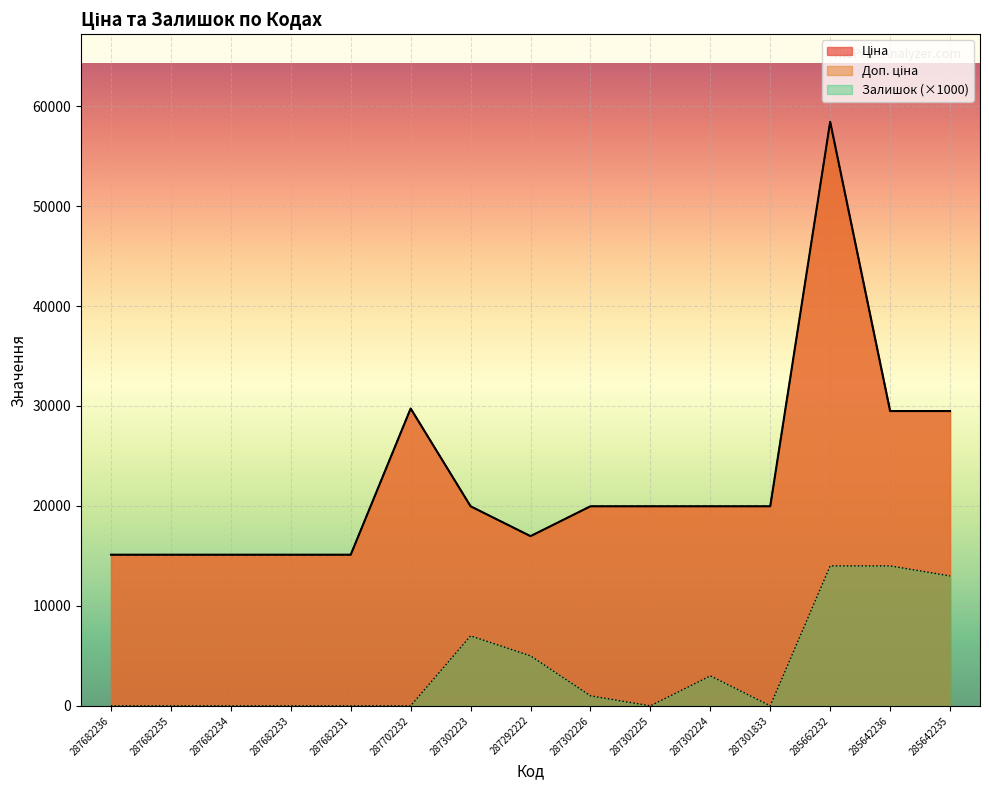

How many values in the Доп. ціна series exceed 19964?

9